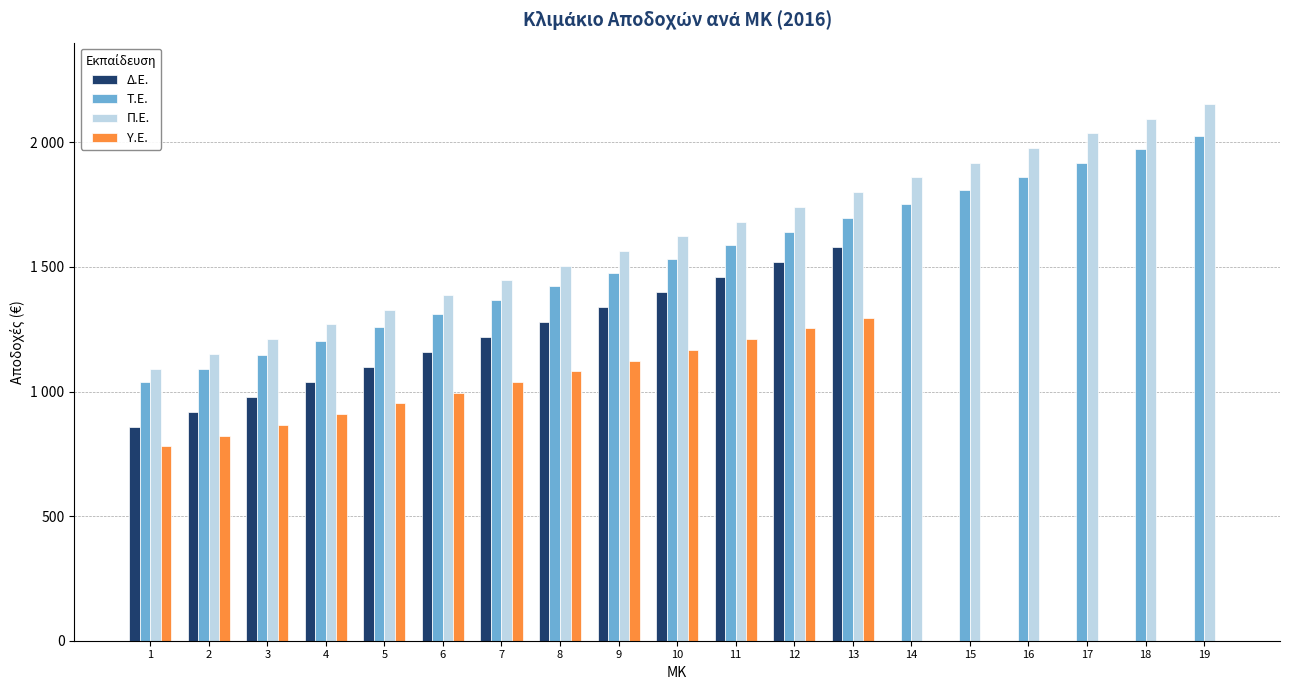

What is the value of the Π.Ε. bar at the 14th from the left?

1859